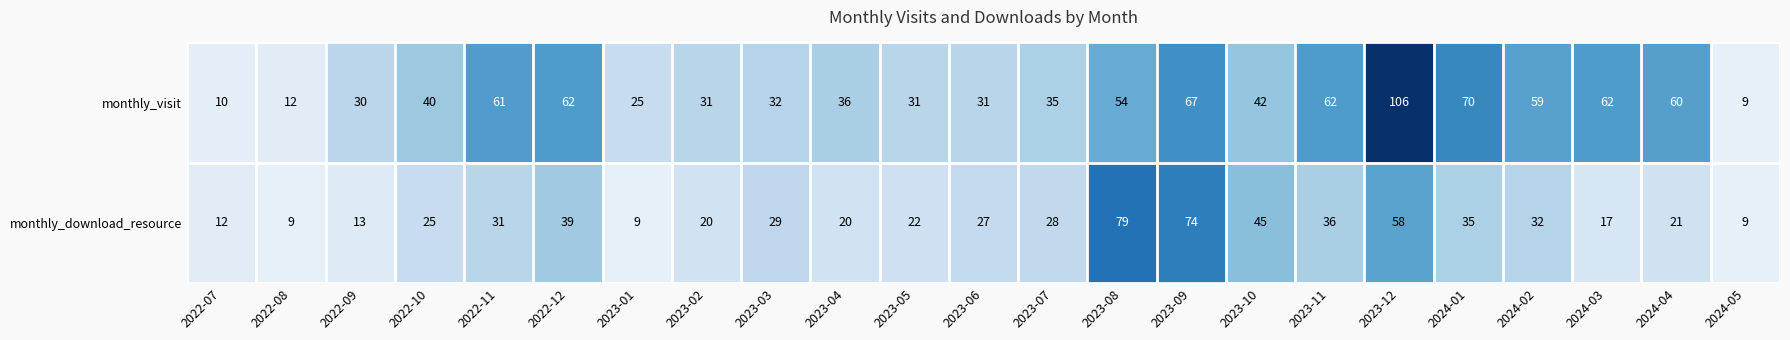

Rank the series by their average value, from highest to lowest.

monthly_visit, monthly_download_resource